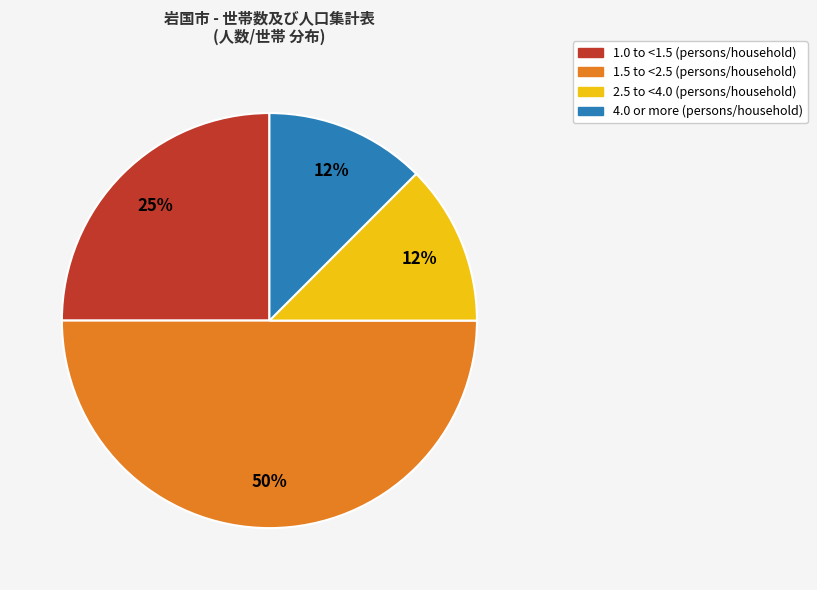

To the nearest percent, what is the average slice percentage?

25%